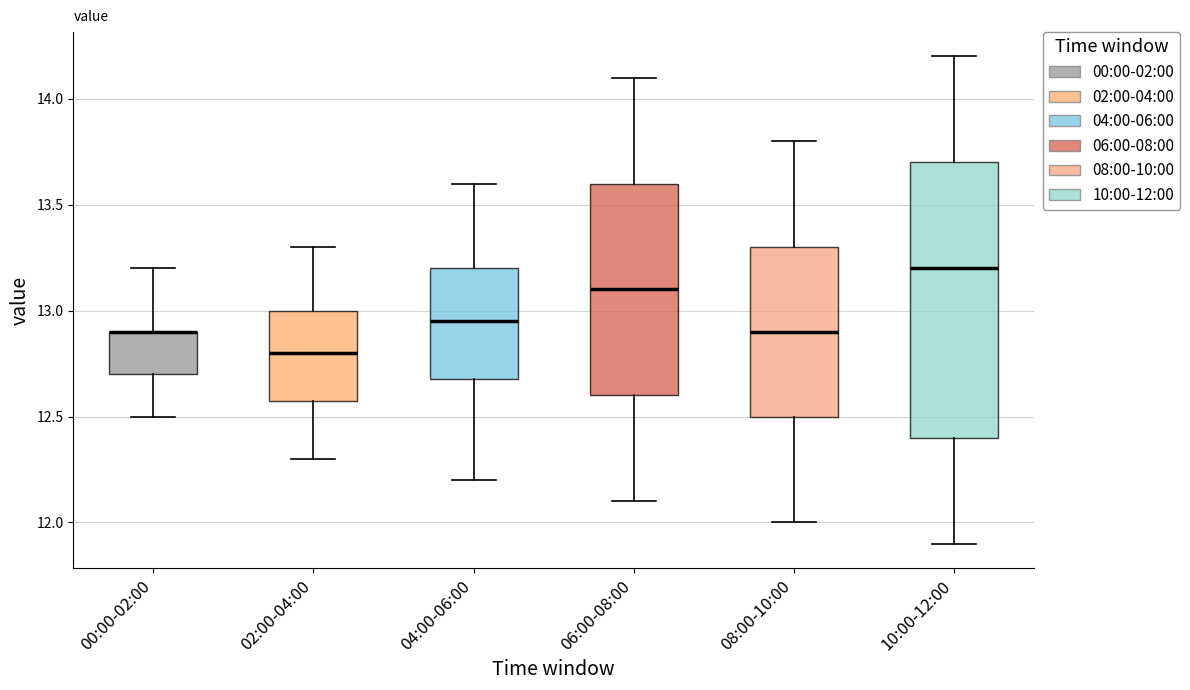

Where does the upper whisker of the box for 00:00-02:00 end on the y-axis? The values are not printed on the chart, so give them approximately, as read against the axis.

13.20